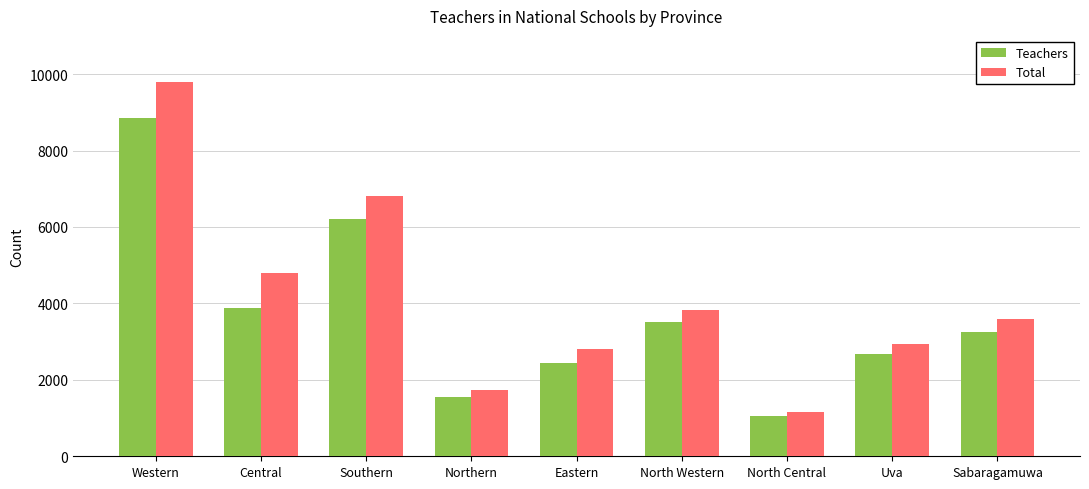

What value does the Teachers series have at Central?

3875